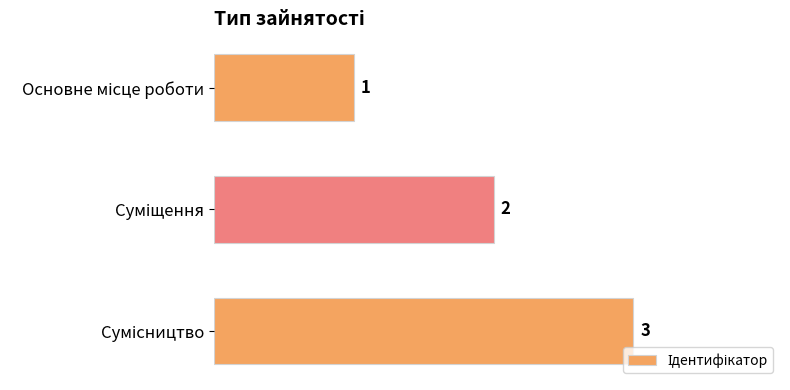

What is the sum of all values?

6